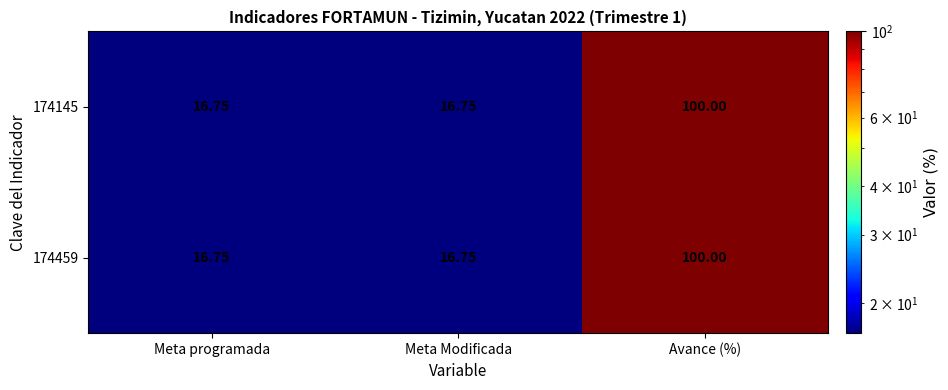

At which category is the sum across all series the highest?

Avance (%)